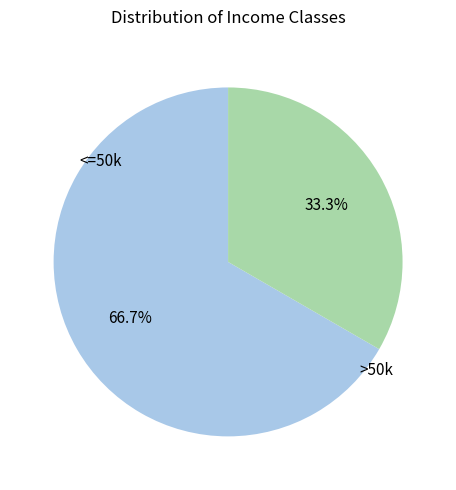

Count the number of slices in the pie.

2